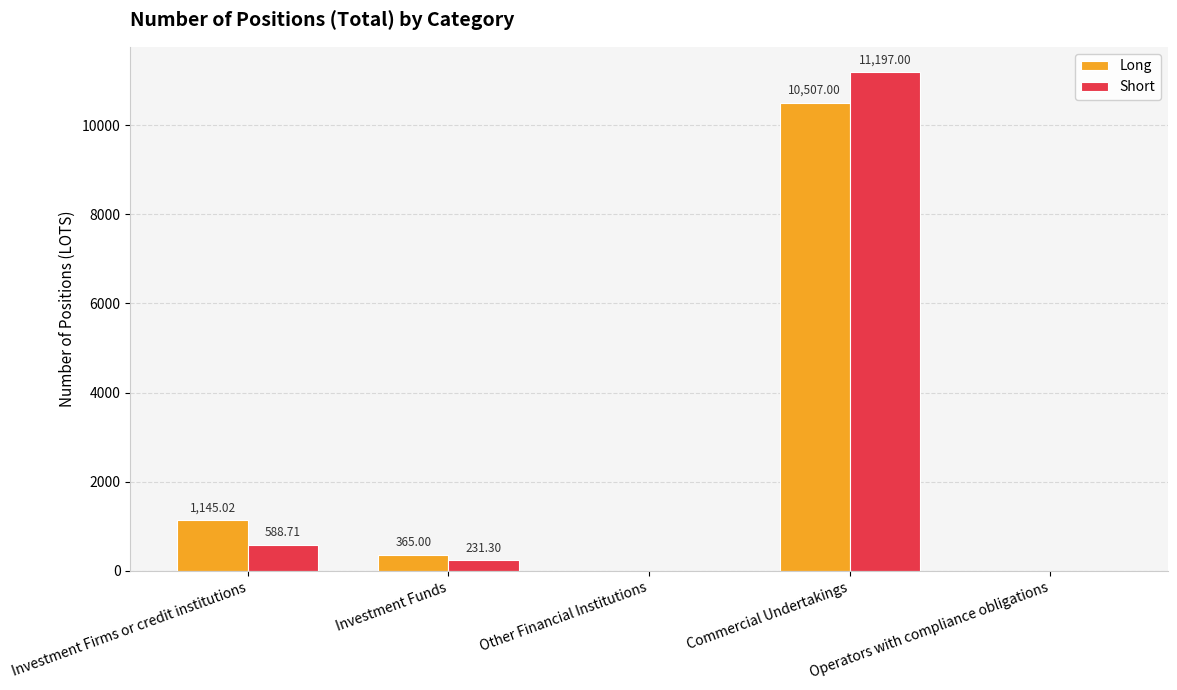

Which category has the highest value in the Long series?

Commercial Undertakings